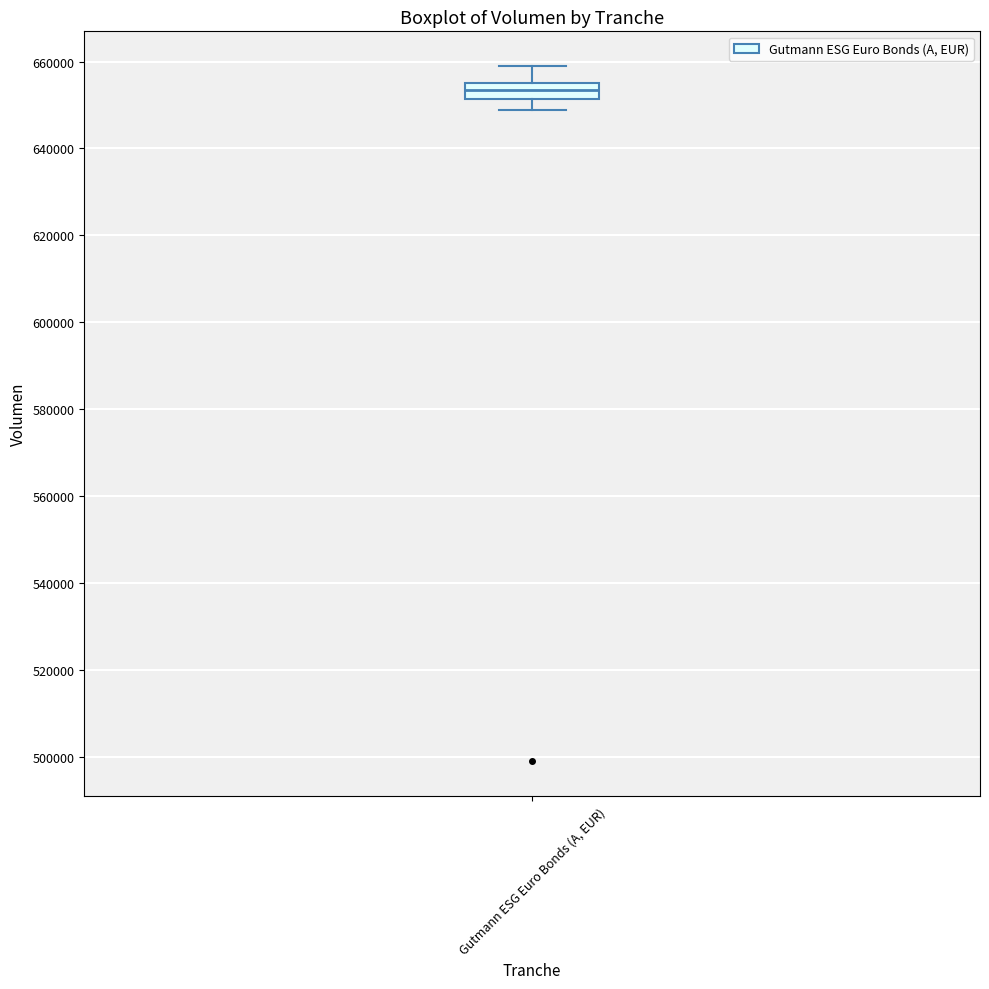

Where does the median line of the box for Gutmann ESG Euro Bonds (A, EUR) sit on the y-axis? The values are not printed on the chart, so give them approximately, as read against the axis.

654000